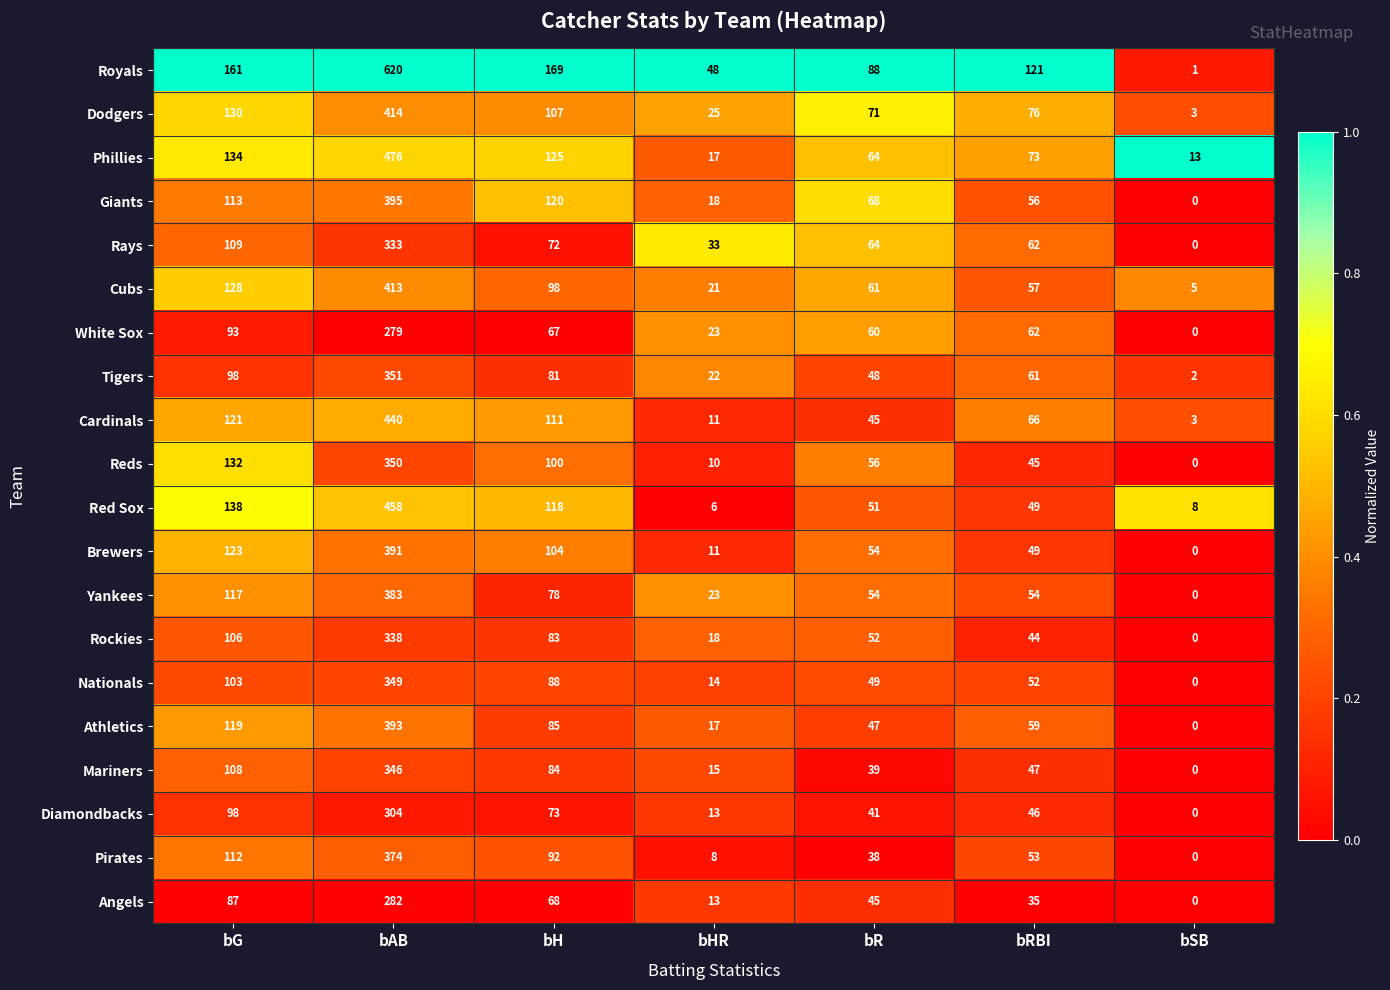

At which label is Red Sox closest to 232?

bG